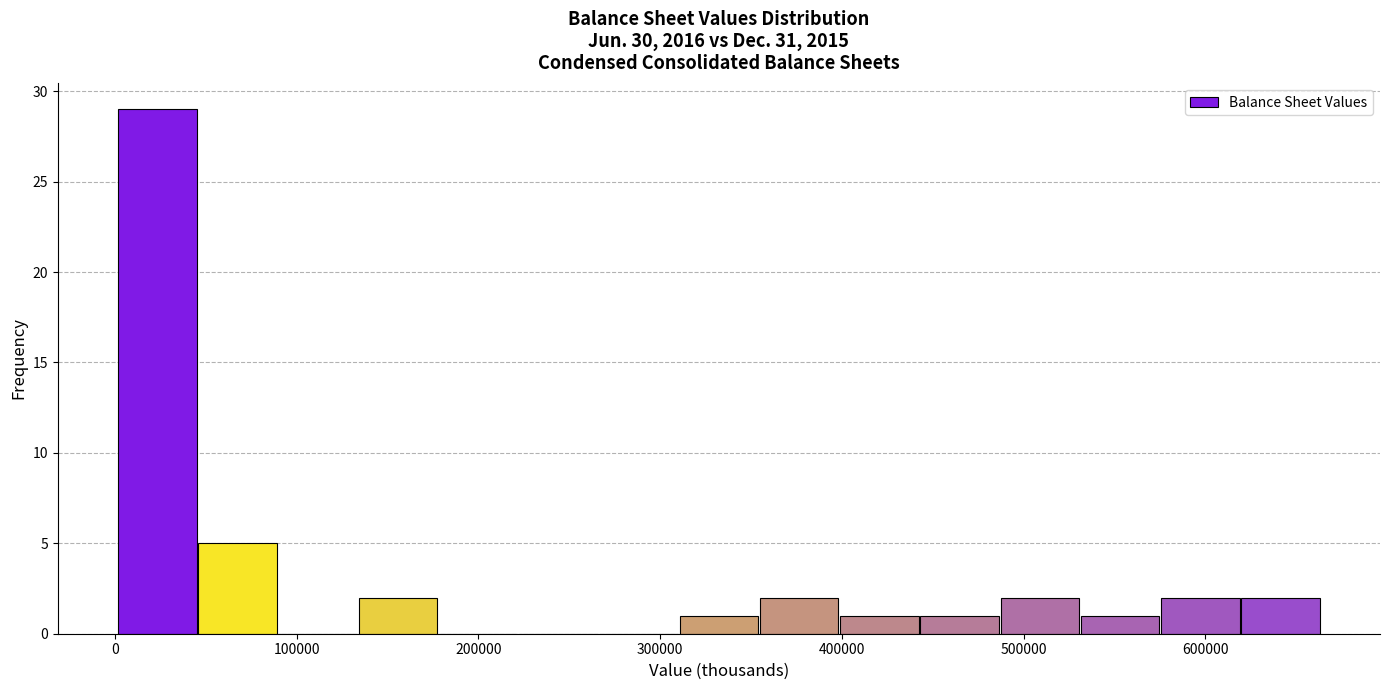

Which range on the x-axis has the tallest bar?

0 to 50000